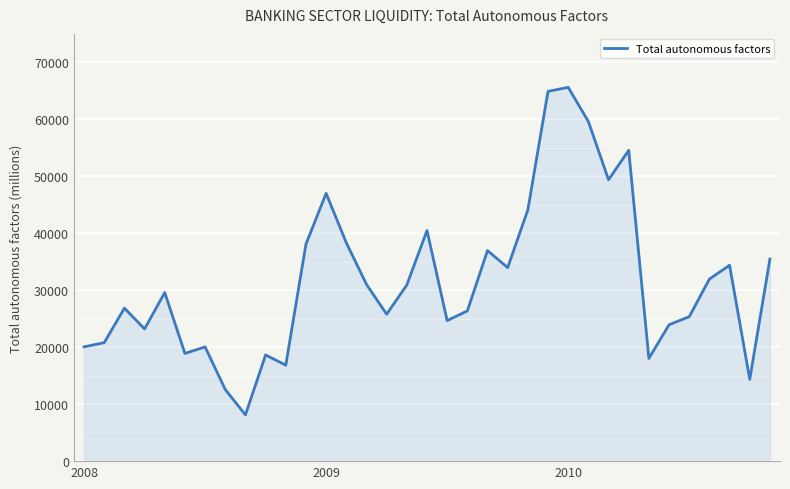

How many categories are shown in the chart?

35